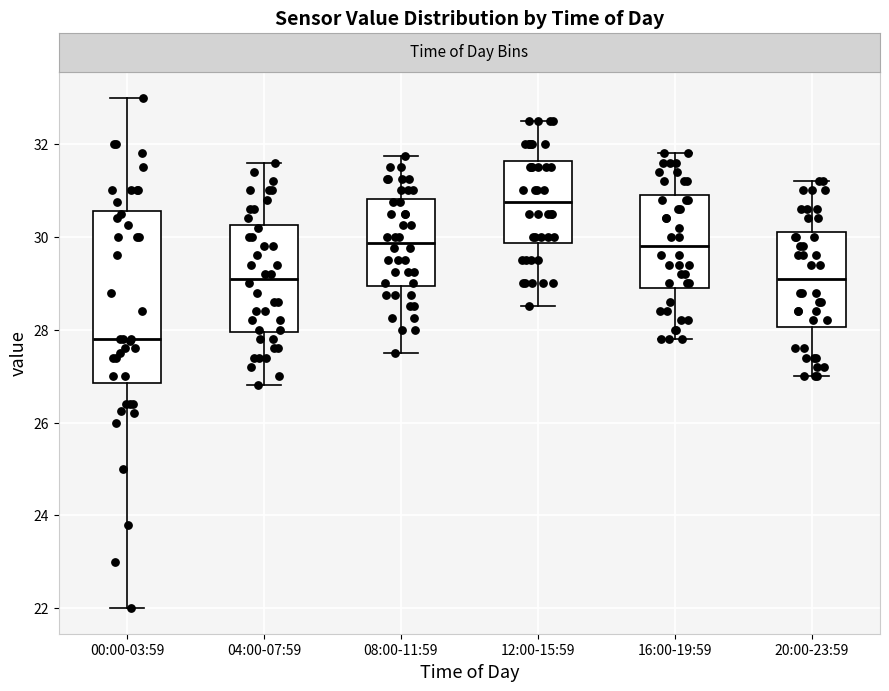

Where does the lower whisker of the box for 20:00-23:59 end on the y-axis? The values are not printed on the chart, so give them approximately, as read against the axis.

27.0